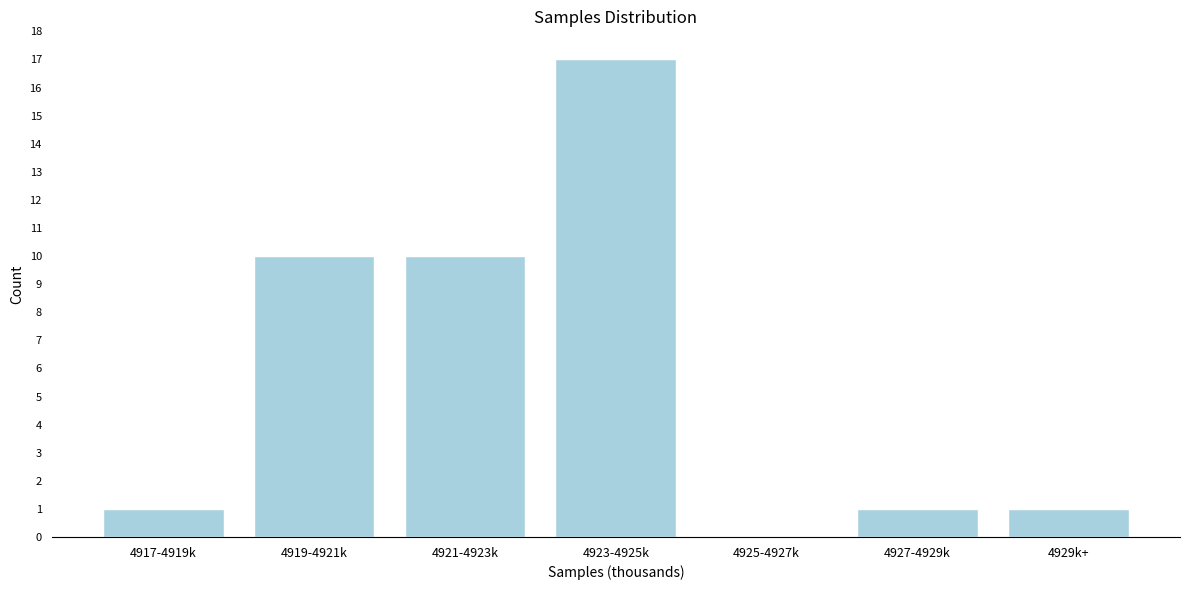

Reading left to right, transcribe all the data shown in this chart.

4917-4919k=1	4919-4921k=10	4921-4923k=10	4923-4925k=17	4925-4927k=0	4927-4929k=1	4929k+=1